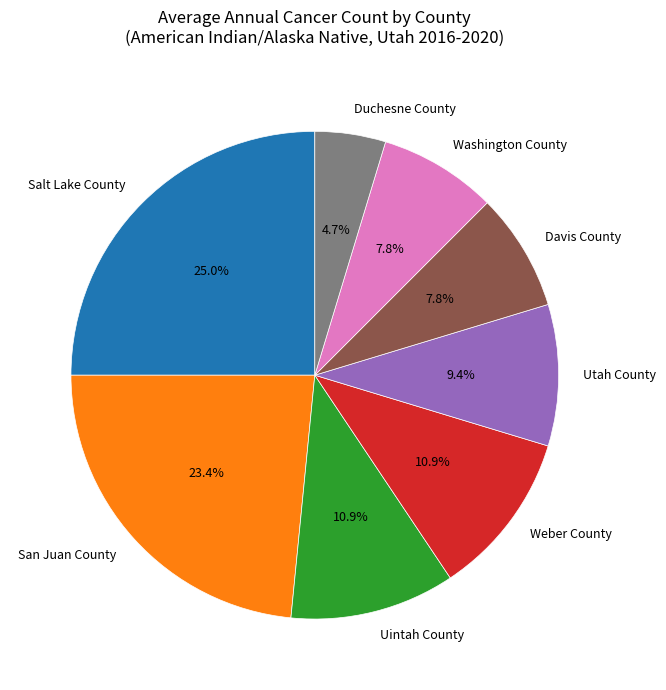

Which has a higher value, San Juan County or Utah County?

San Juan County